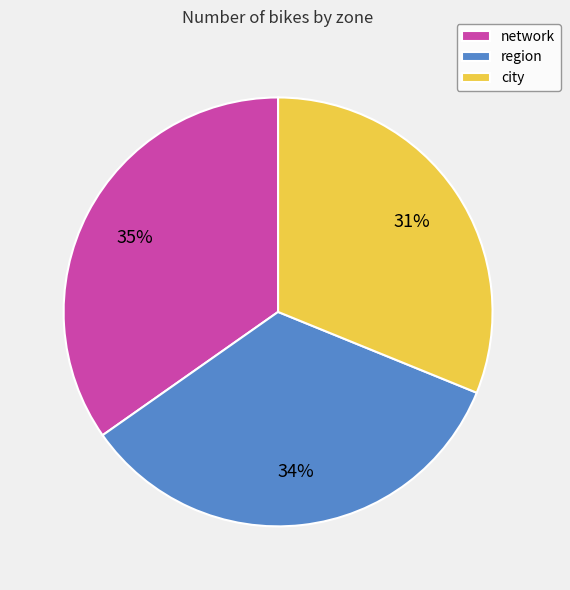

The city slice represents 31% of the pie. True or false?

True